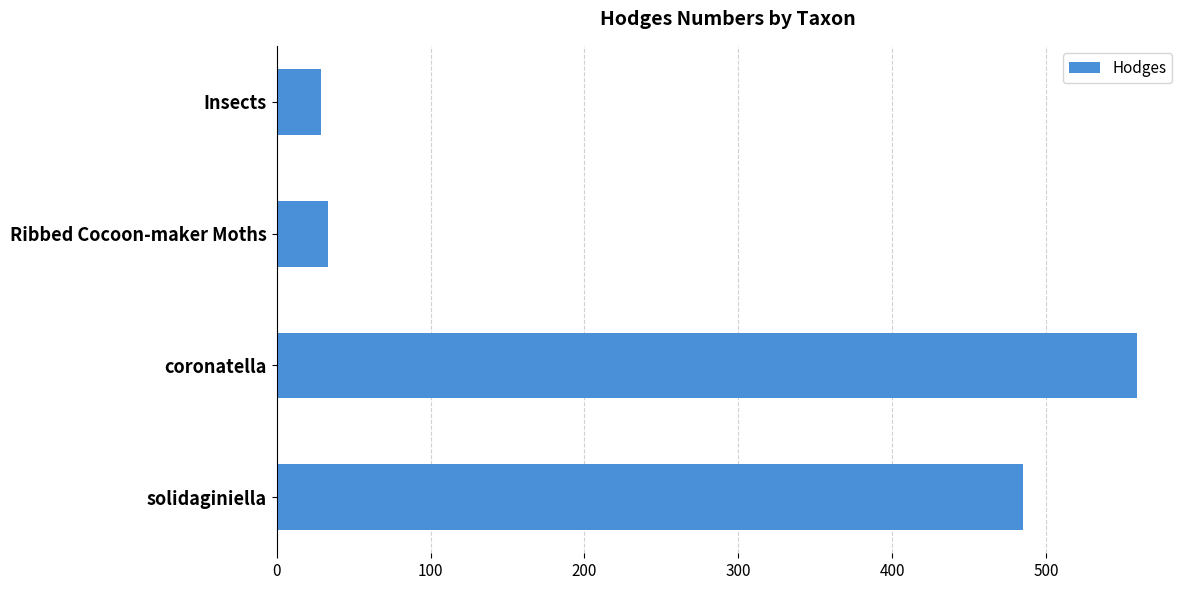

Reading top to bottom, what are all the values shown in this chart?

Insects=29.0	Ribbed Cocoon-maker Moths=33.1	coronatella=559.0	solidaginiella=485.0